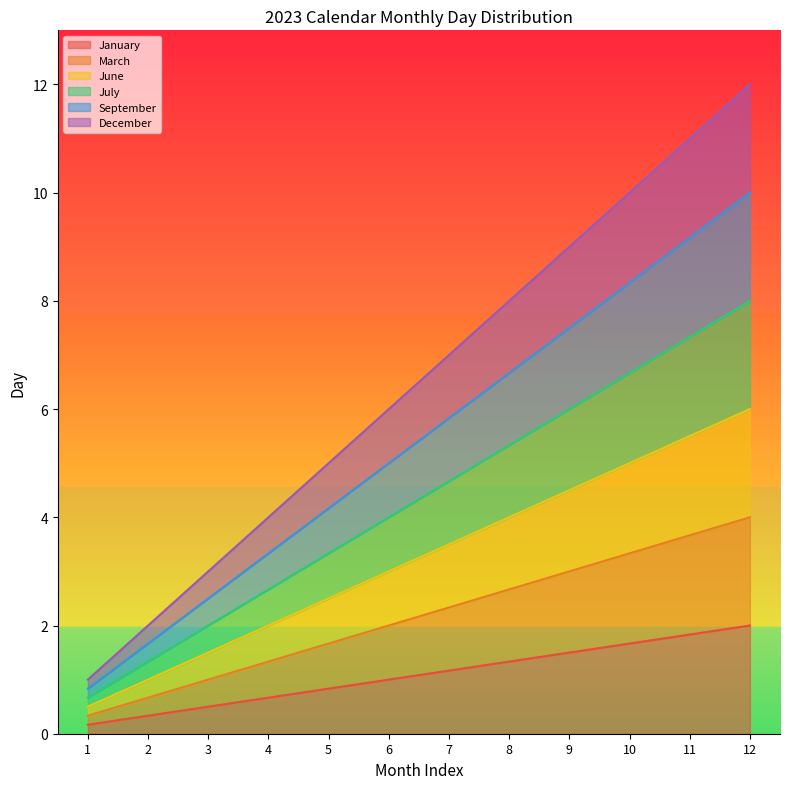

Reading left to right, list all the values displayed in this chart.

January: 0.2	0.3	0.5	0.7	0.8	1.0	1.2	1.3	1.5	1.7	1.8	2.0
March: 0.3	0.7	1.0	1.3	1.7	2.0	2.3	2.7	3.0	3.3	3.7	4.0
June: 0.5	1.0	1.5	2.0	2.5	3.0	3.5	4.0	4.5	5.0	5.5	6.0
July: 0.7	1.3	2.0	2.7	3.3	4.0	4.7	5.3	6.0	6.7	7.3	8.0
September: 0.8	1.7	2.5	3.3	4.2	5.0	5.8	6.7	7.5	8.3	9.2	10.0
December: 1.0	2.0	3.0	4.0	5.0	6.0	7.0	8.0	9.0	10.0	11.0	12.0